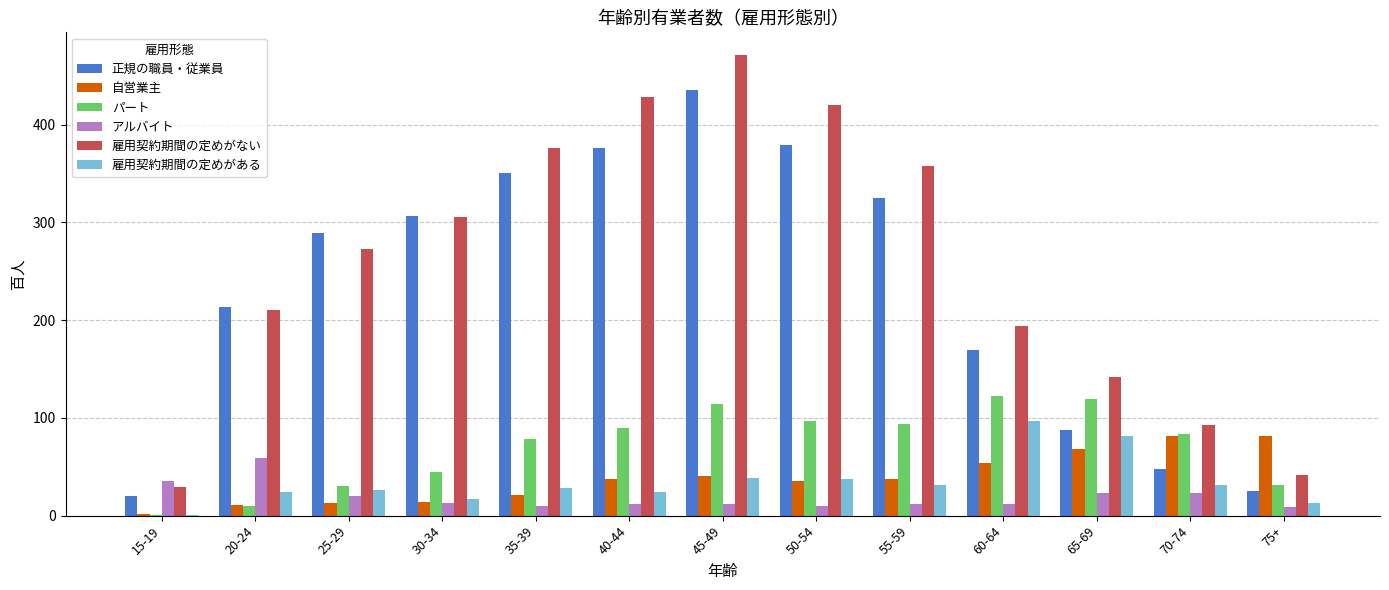

What is the sum of the アルバイト values at 30-34 and 55-59?

25